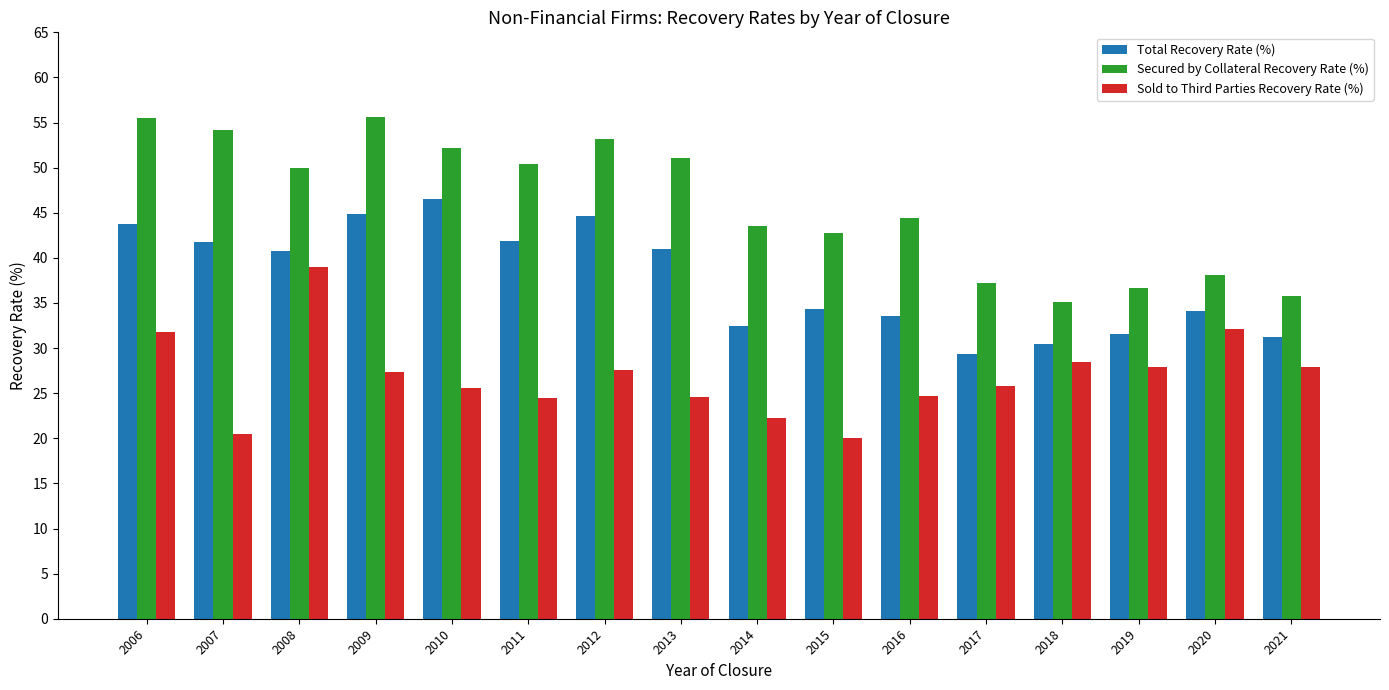

The value of Secured by Collateral Recovery Rate (%) at 2020 is 38.1. True or false?

True